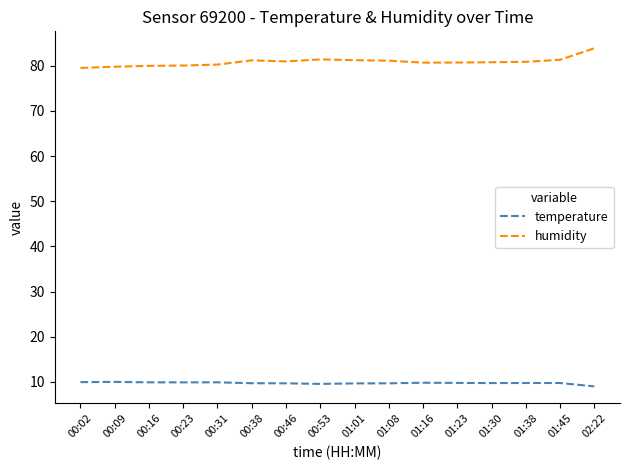

What is the minimum value shown in the chart?

9.0